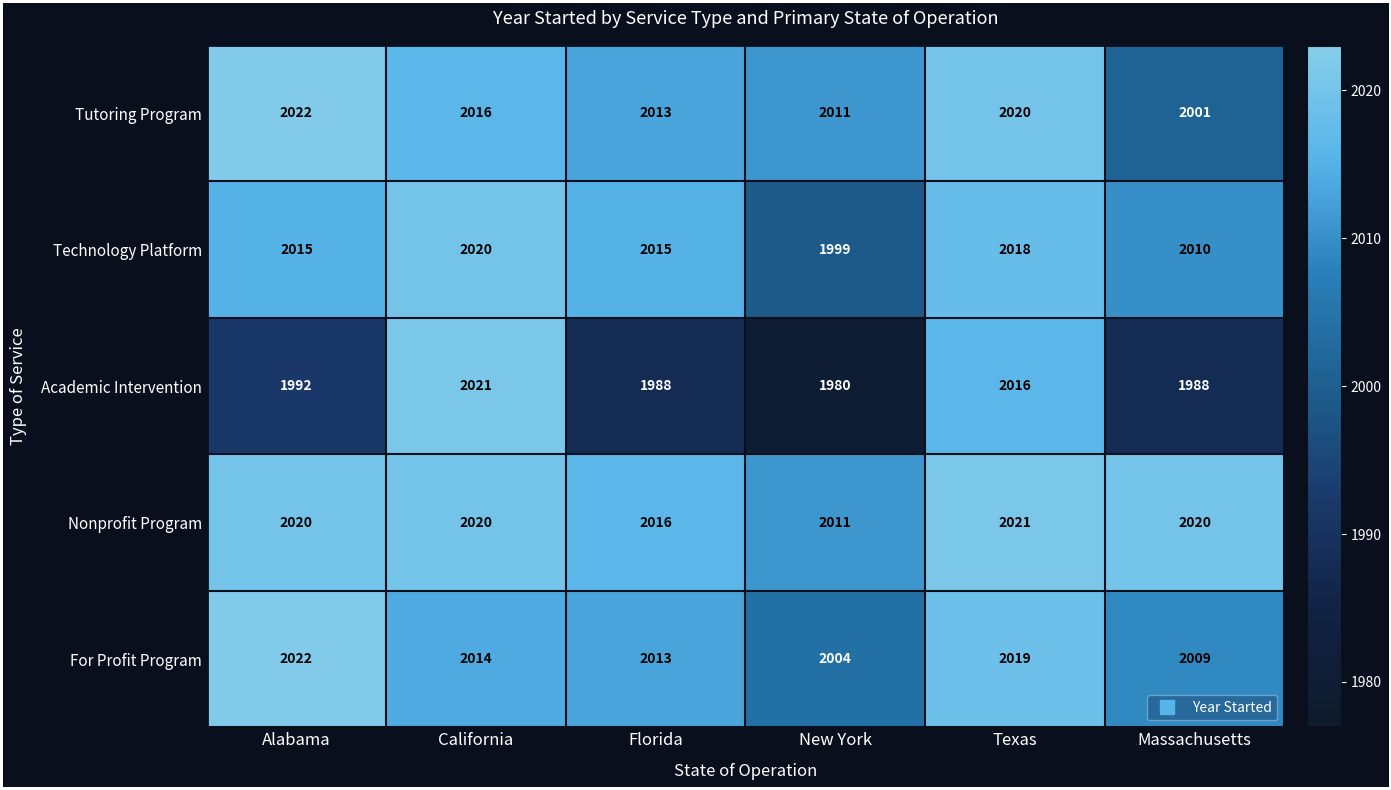

How many data points in Tutoring Program are less than 2016?

3